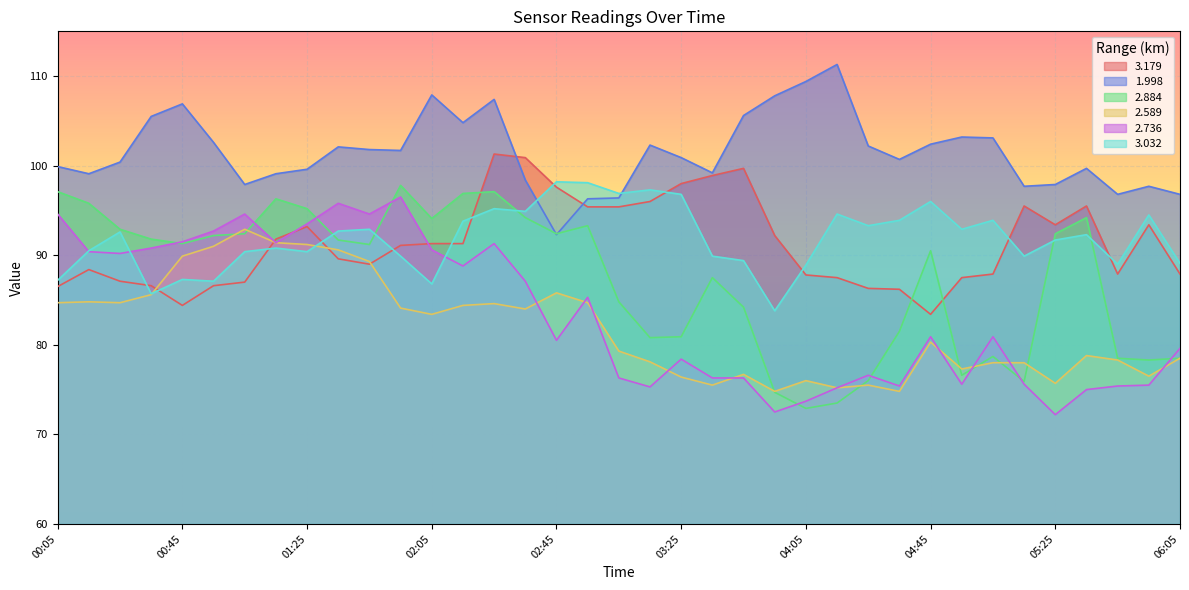

How many distinct data groups are displayed?

6